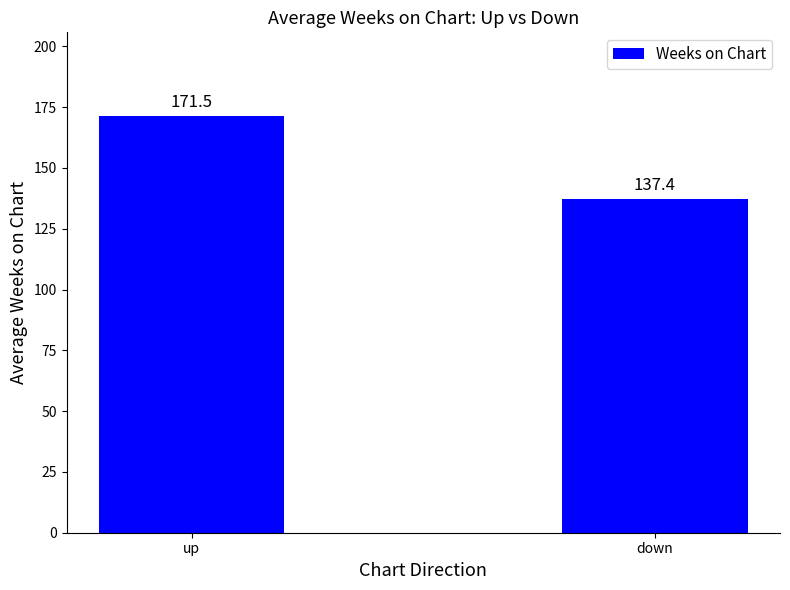

Reading right to left, what are all the values shown in this chart?

137.4	171.5